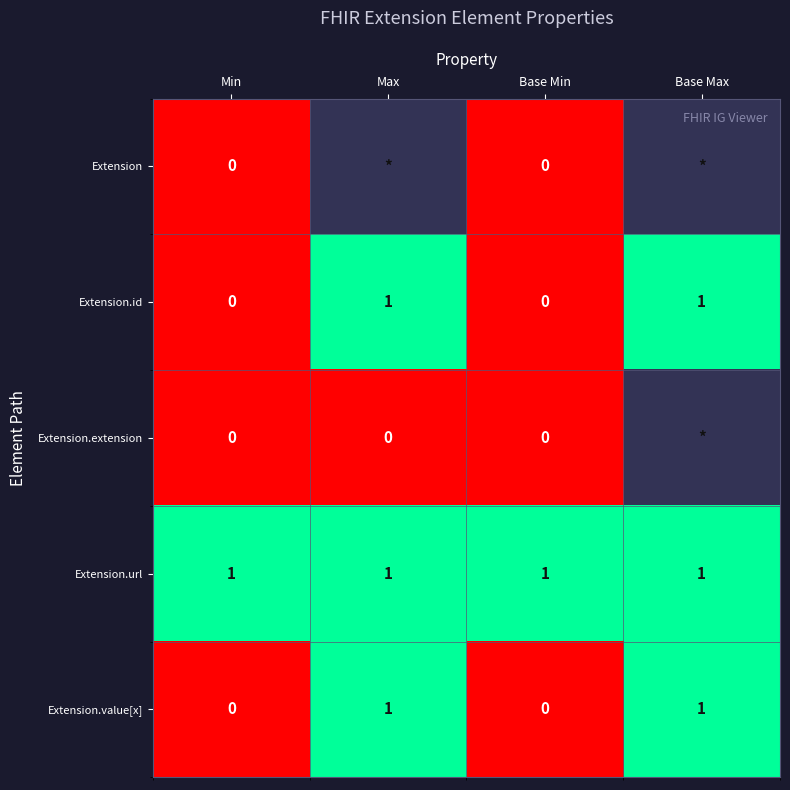

What is the greatest value displayed?

1.0